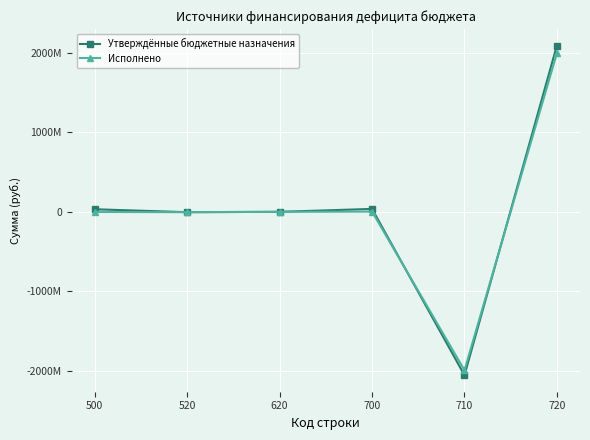

Is this an area chart (filled region under the line)?

No